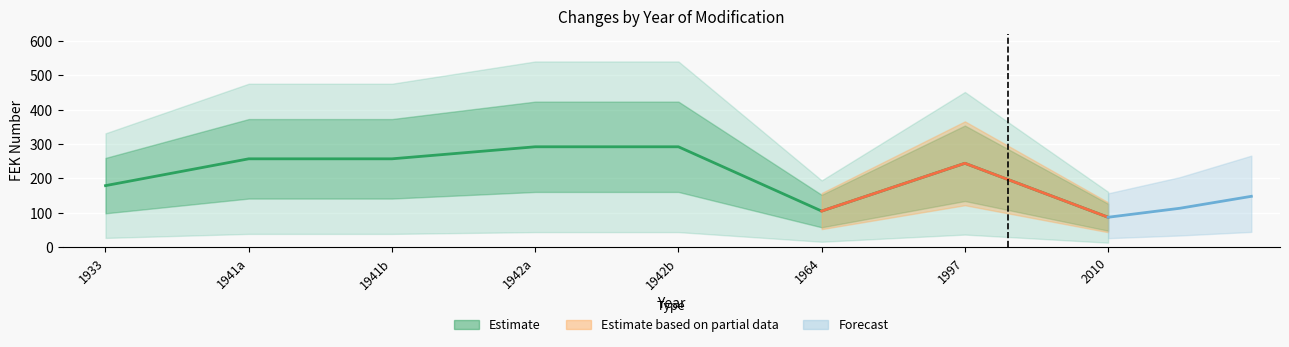

What is the smallest value displayed?

87